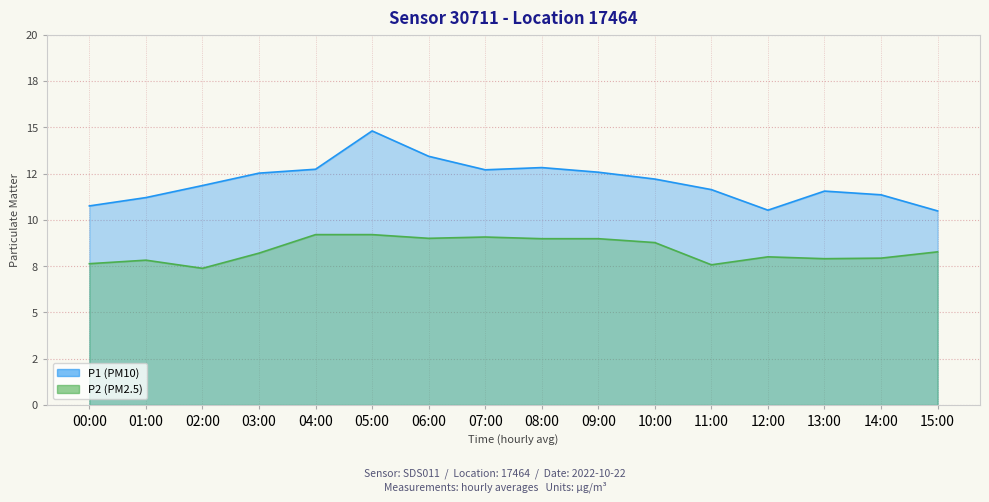

At which label is P2 closest to 8?

12:00